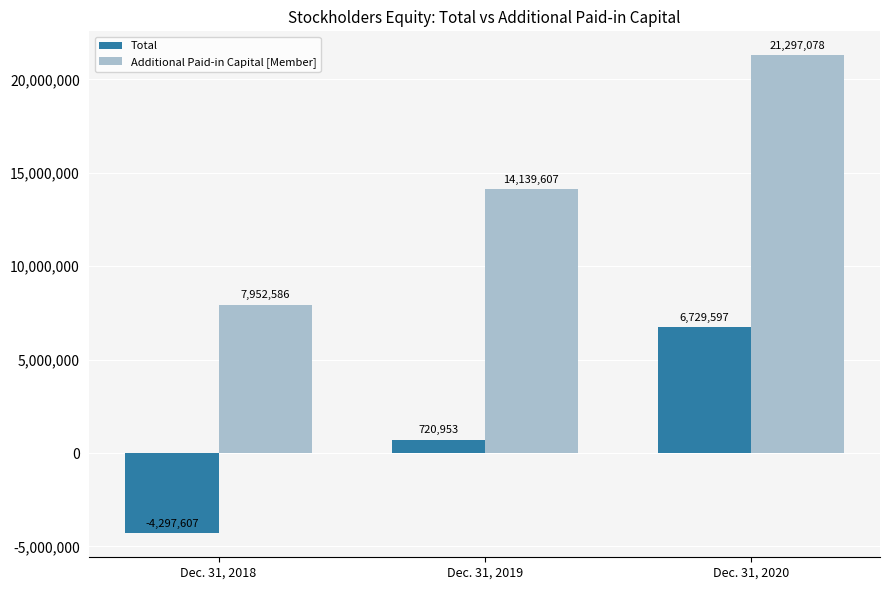

How many distinct data groups are displayed?

2